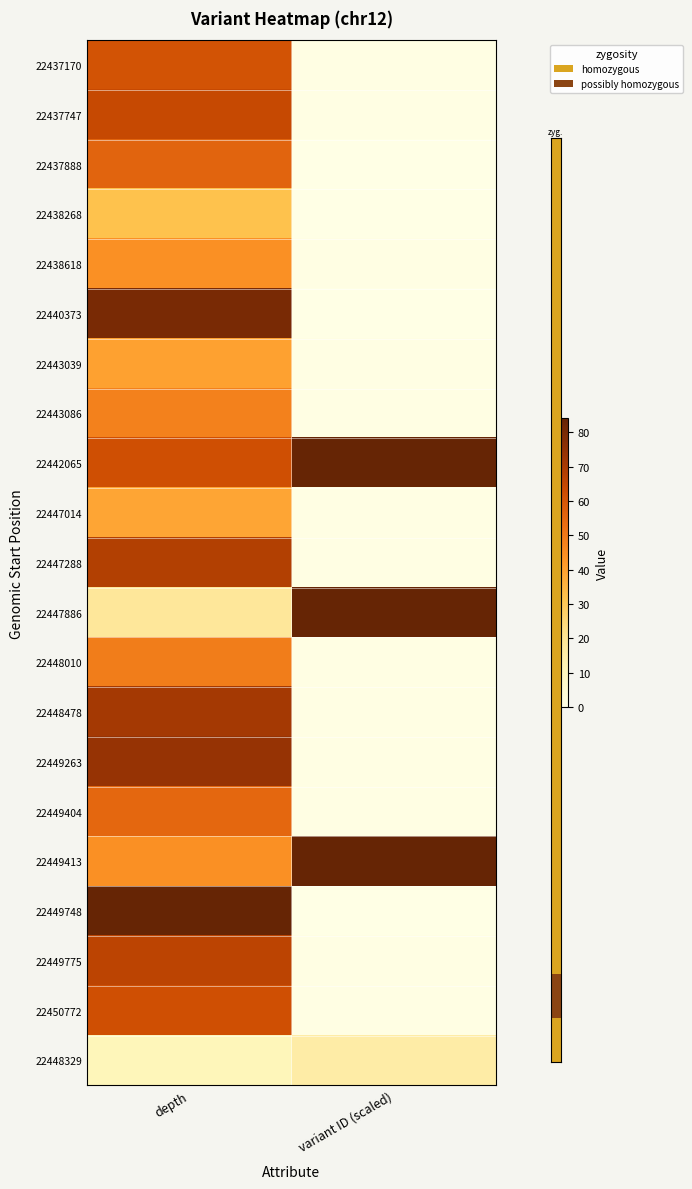

At variant ID (scaled), list the series in order from largest to smallest.

22449413, 22447886, 22442065, 22448329, 22450772, 22449775, 22449404, 22449263, 22448478, 22448010, 22447288, 22447014, 22443086, 22443039, 22438618, 22437747, 22437170, 22449748, 22440373, 22438268, 22437888